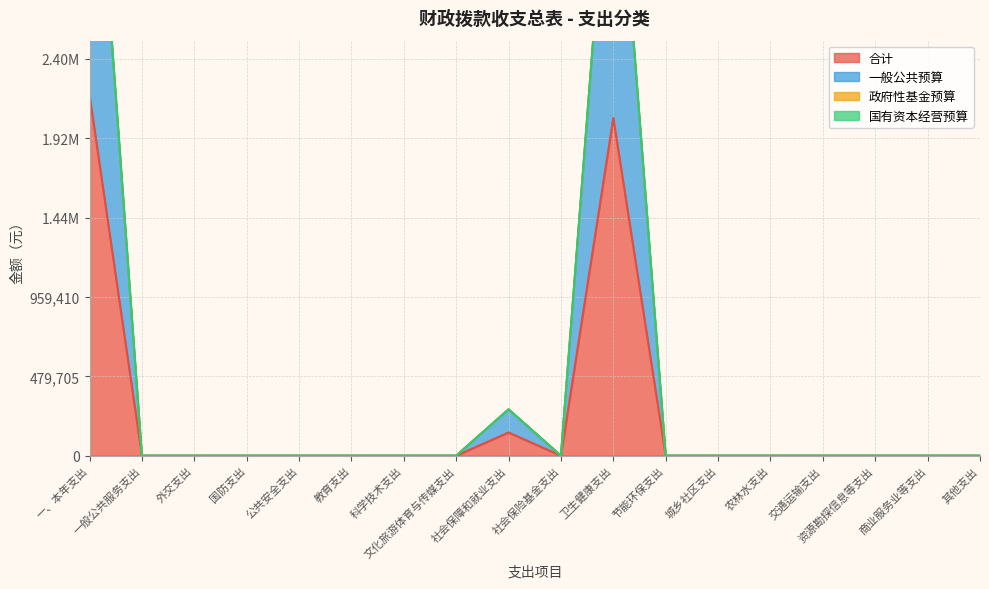

The 一般公共预算 series shows 0 at 社会保险基金支出. True or false?

True